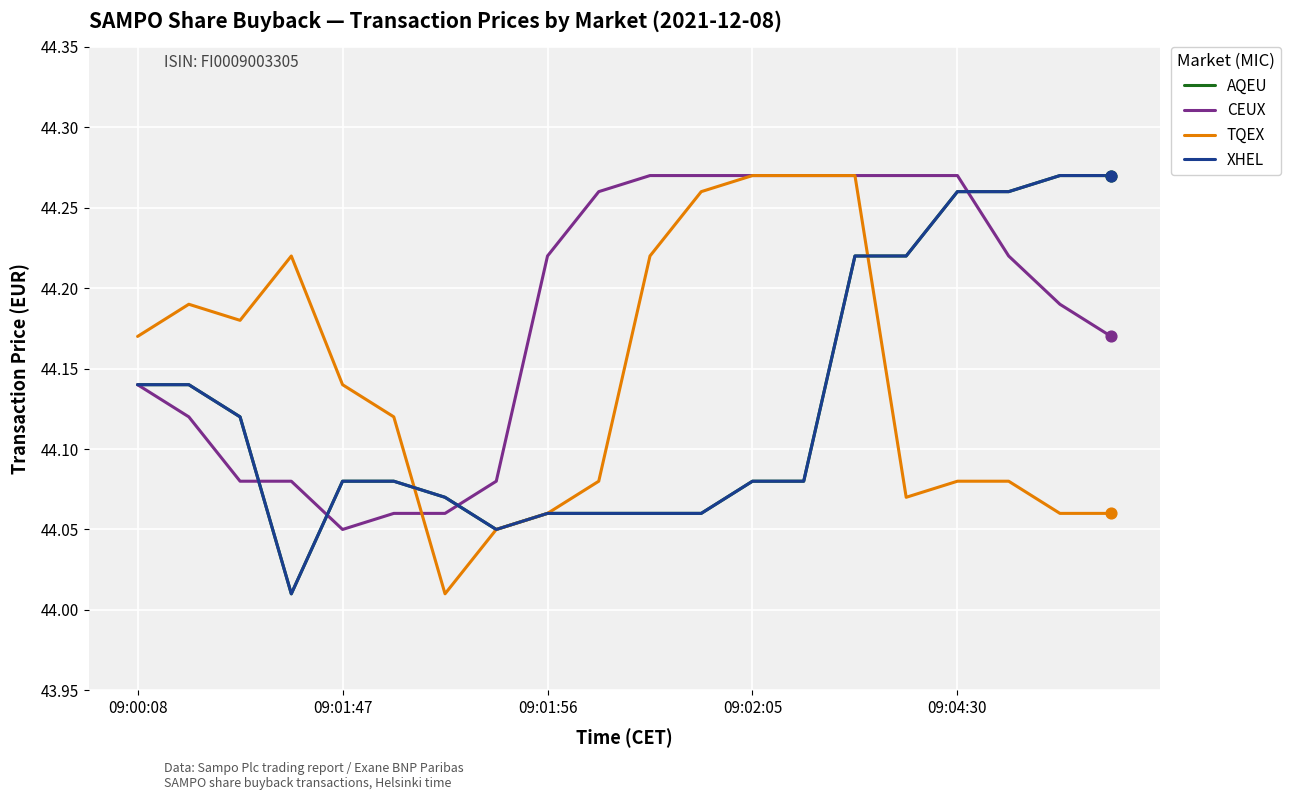

Is this an area chart (filled region under the line)?

No